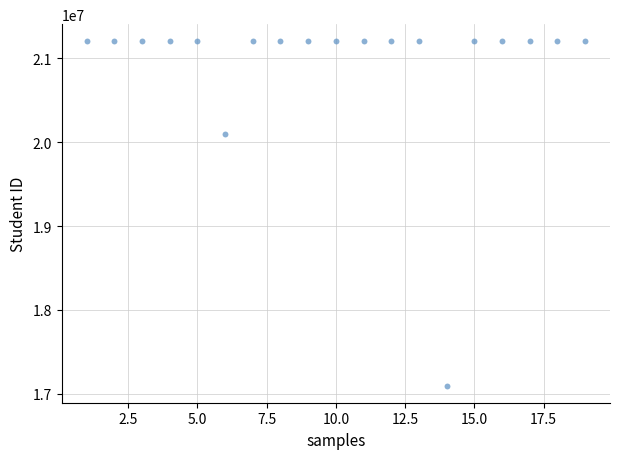

What is the range of Y values (max minus min)?

4100541